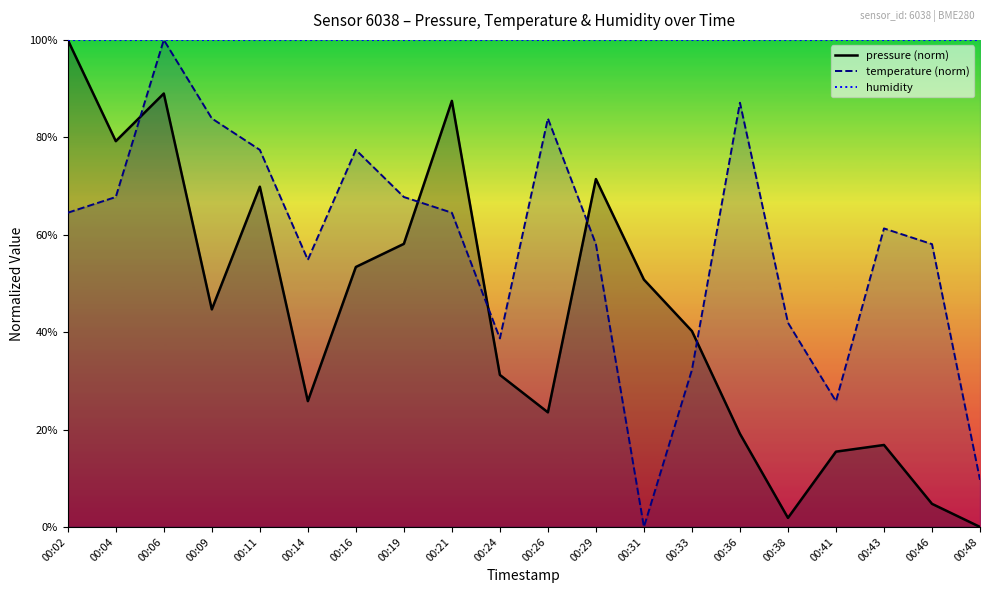

What is the minimum value for humidity?

100.0